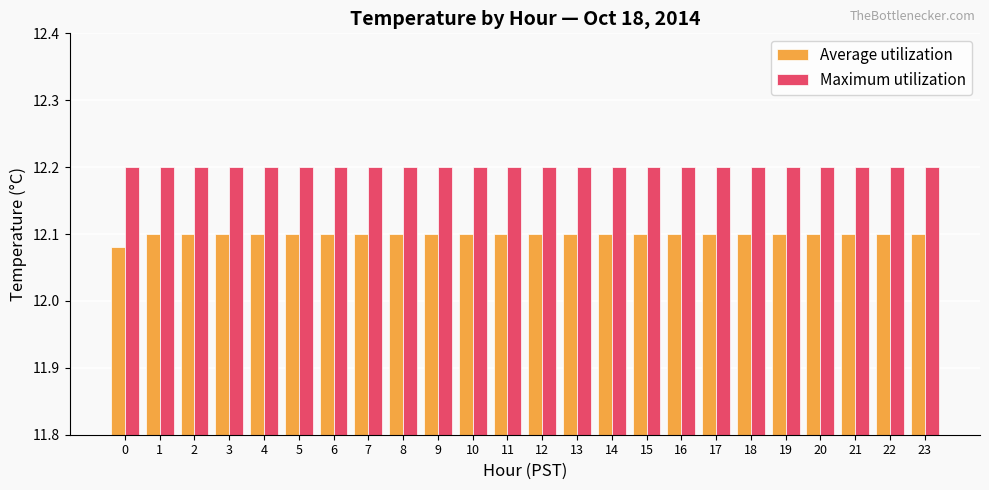

Which series has the largest range (max minus min)?

Average utilization